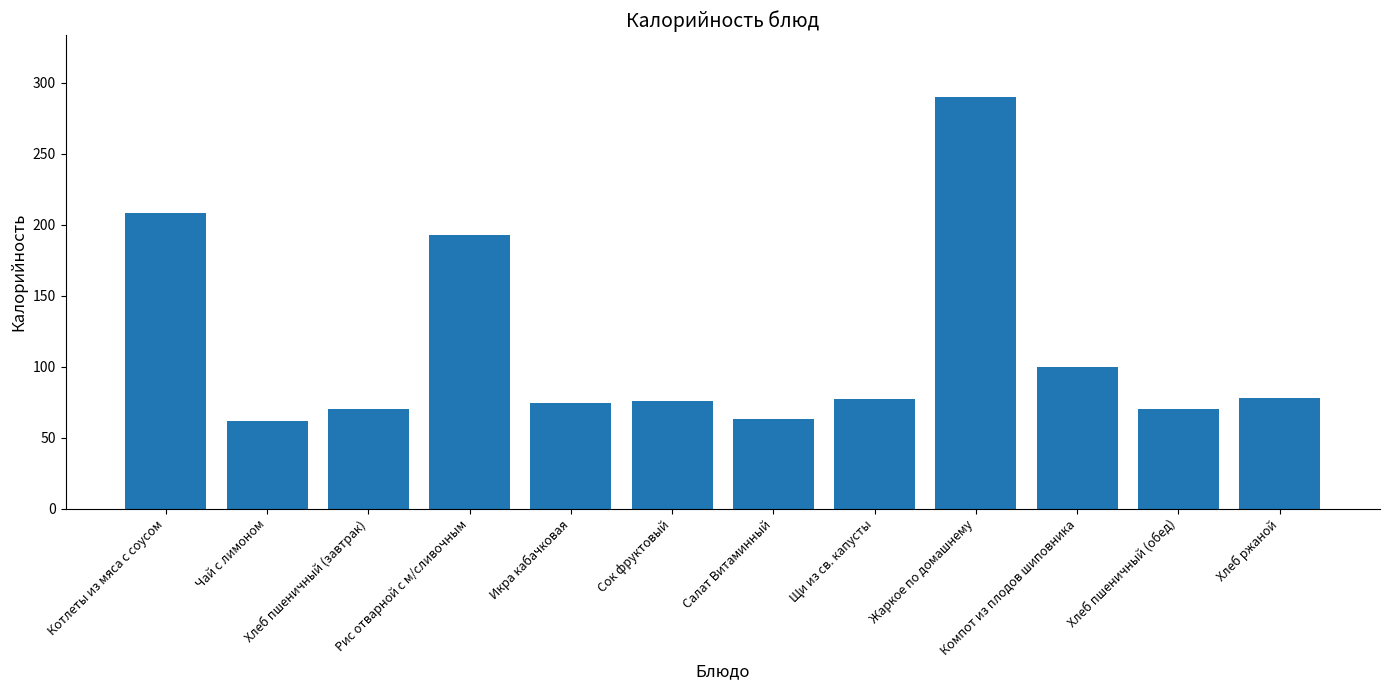

At which category does the chart reach its peak across all series?

Жаркое по домашнему